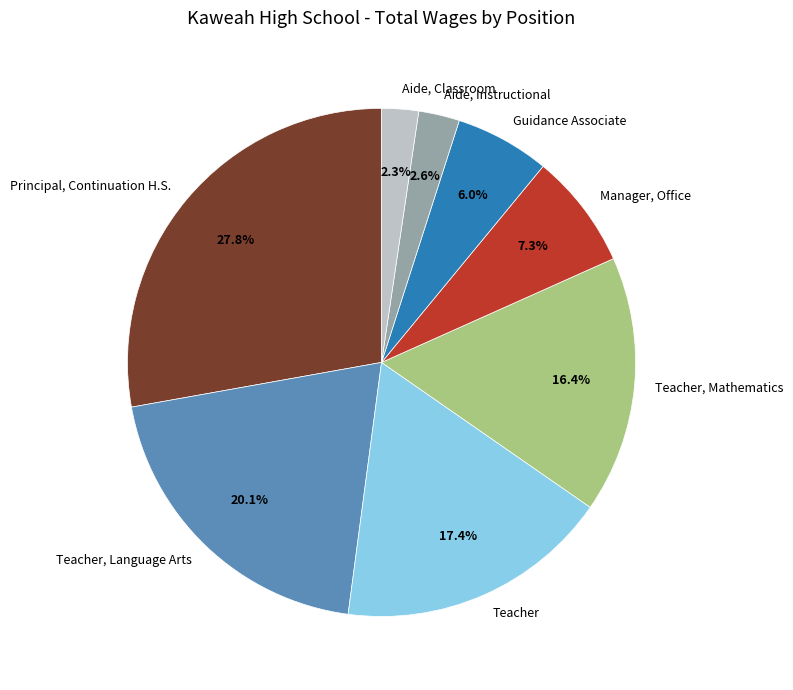

To the nearest percent, what is the combined percentage of Guidance Associate and Teacher?

23%